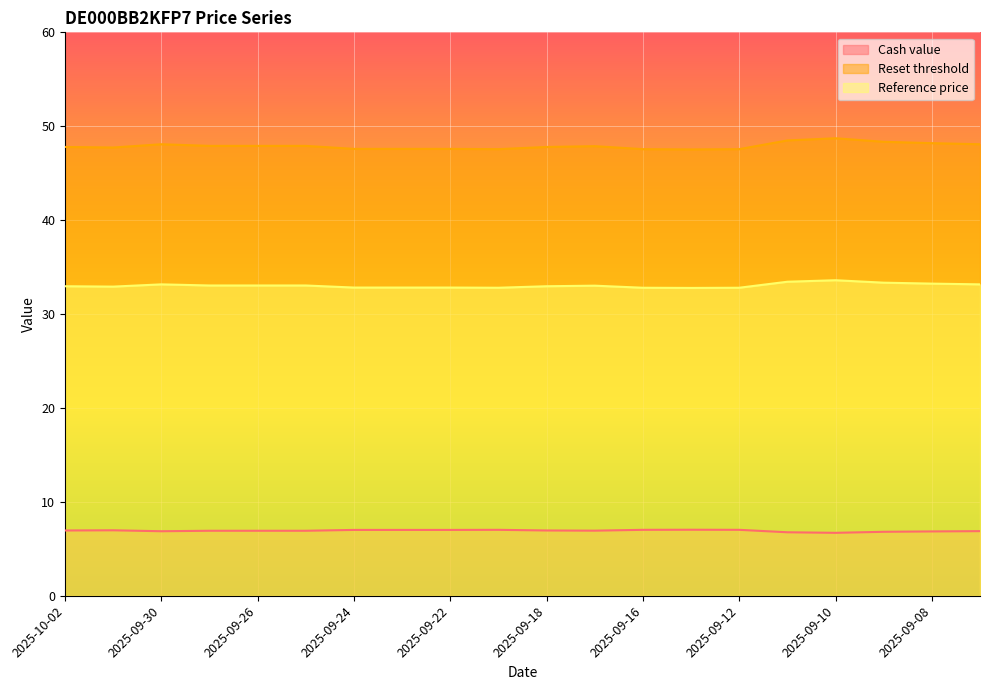

What is the difference between the maximum and minimum values in the Reference price series?

0.8